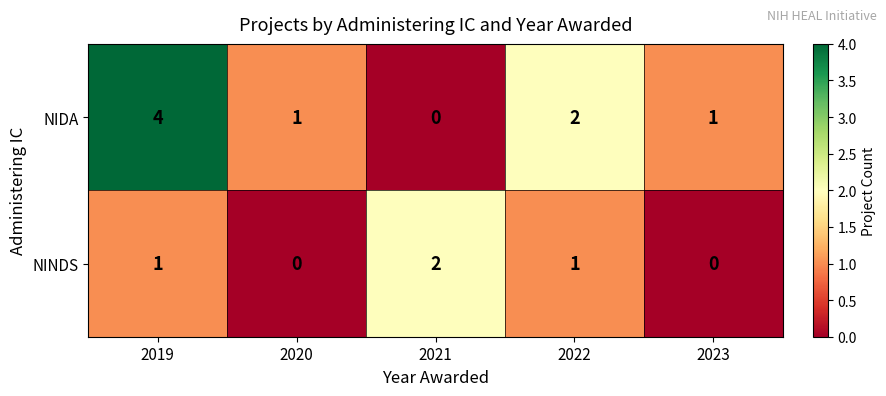

What is the sum of the NIDA values at 2020 and 2022?

3